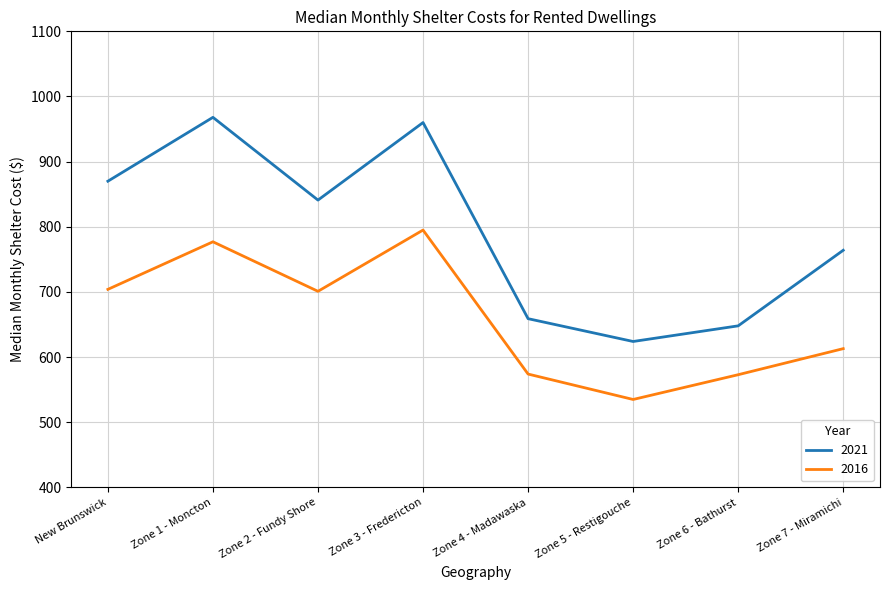

True or false: 2016 and 2021 intersect in this chart.

False